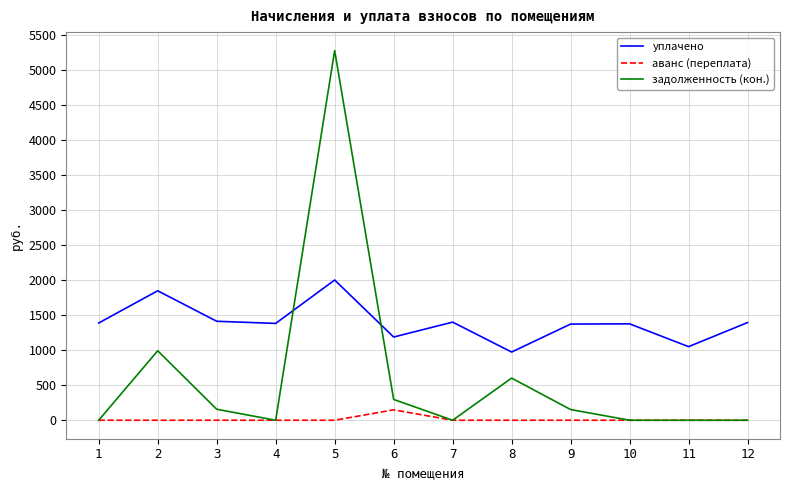

What is the difference between the second highest and minimum values in the задолженность (кон.) series?

990.9